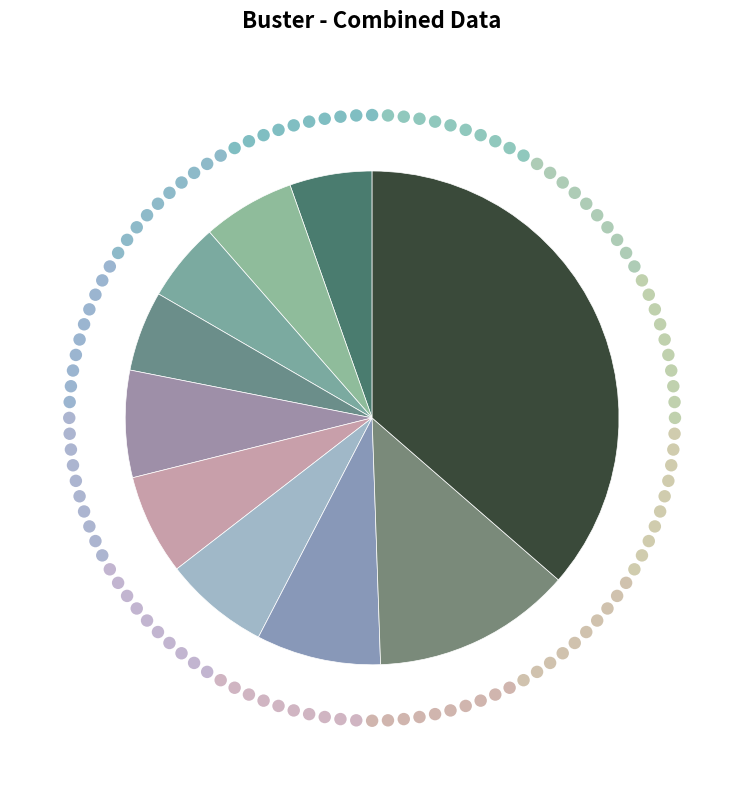

Is the sum of pct95 and pct15 greater than half?

No